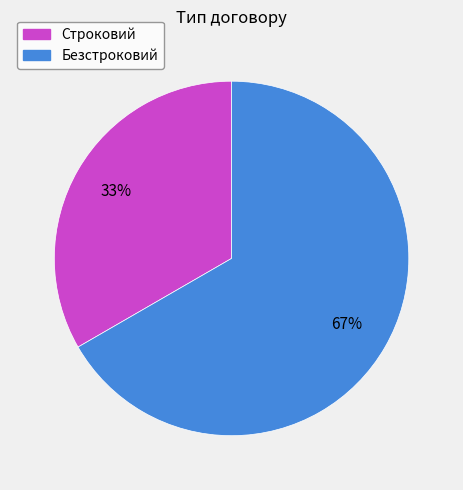

True or false: Строковий accounts for 33% of the total.

True